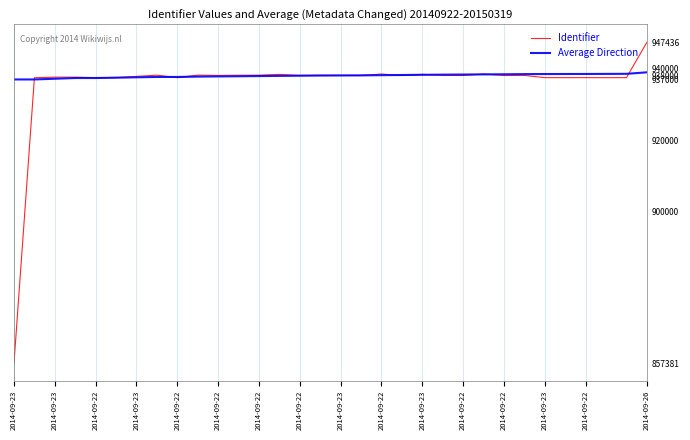

How many data points in Identifier are less than 938103?

16